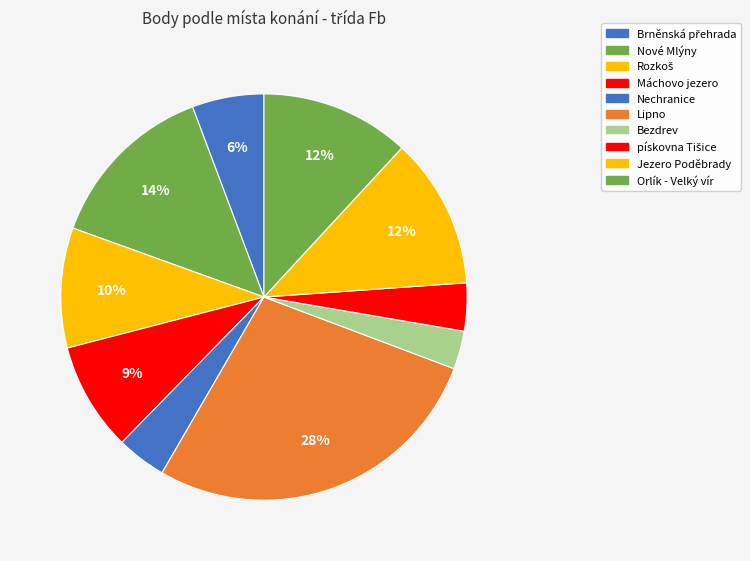

How many segments does this pie chart have?

10